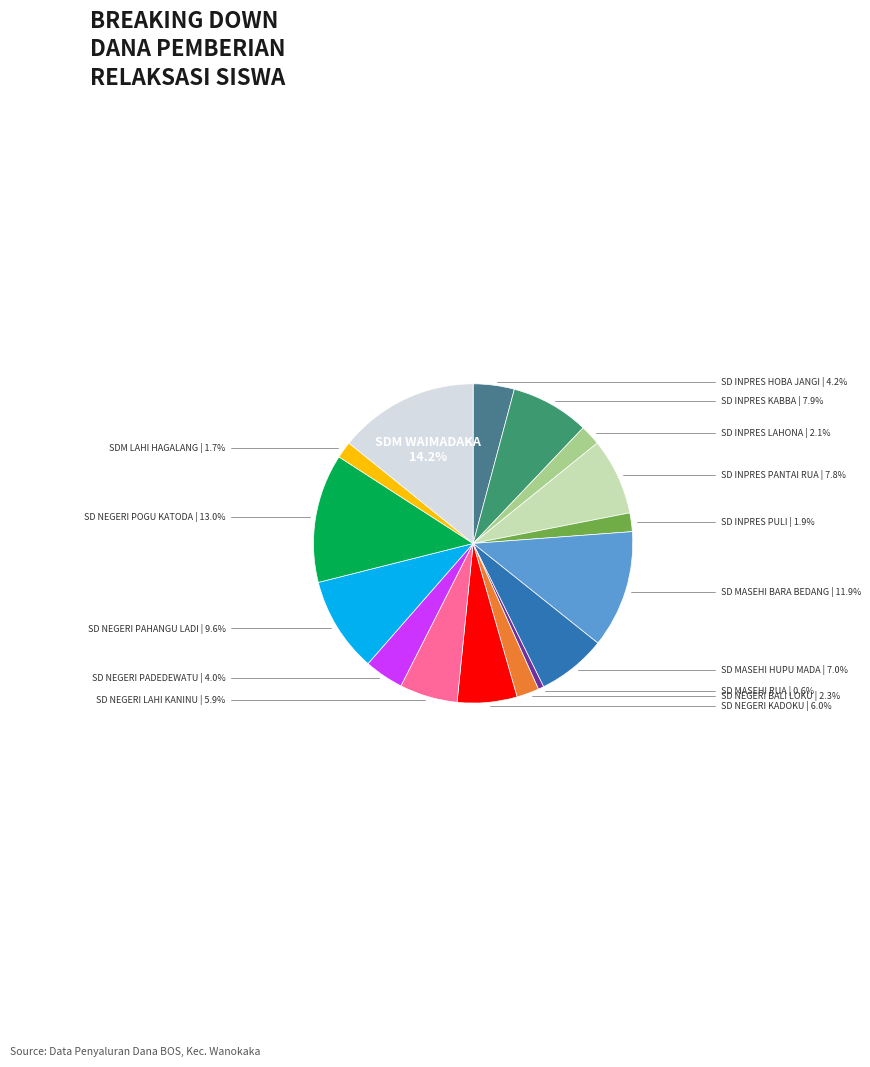

Does any single category account for the majority?

No